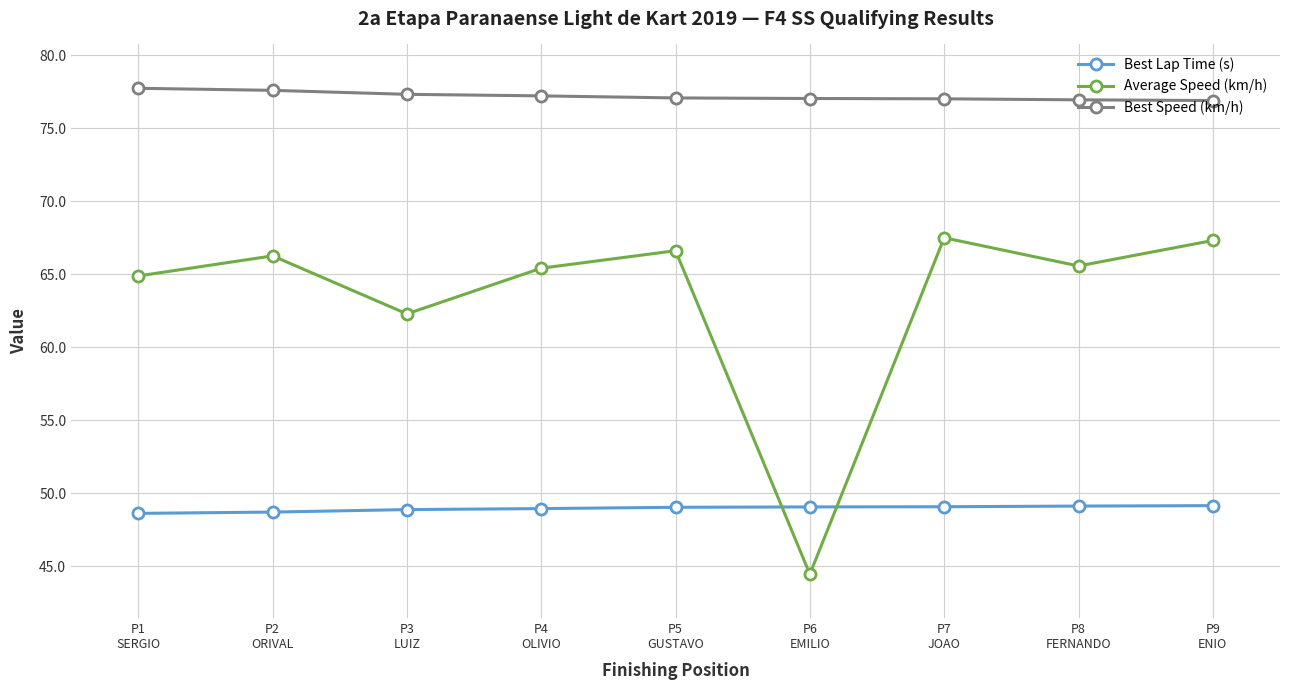

Is this an area chart (filled region under the line)?

No